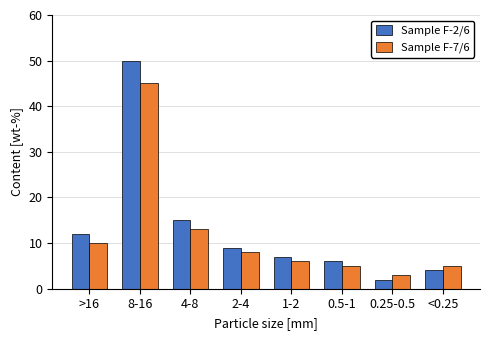

Reading left to right, transcribe all the data shown in this chart.

Sample F-2/6: 12	50	15	9	7	6	2	4
Sample F-7/6: 10	45	13	8	6	5	3	5